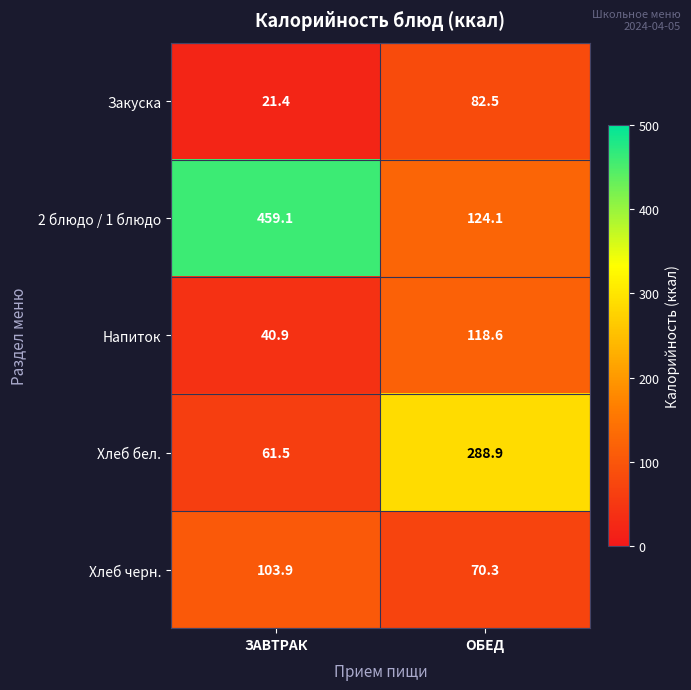

Which series has the widest spread of values?

2 блюдо / 1 блюдо